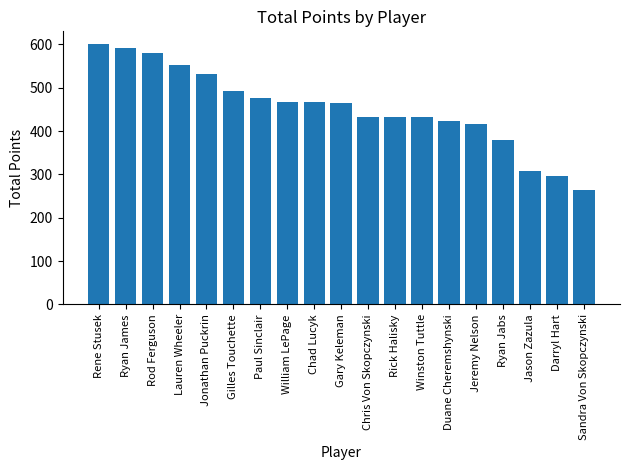

What is the sum of all values?

8608